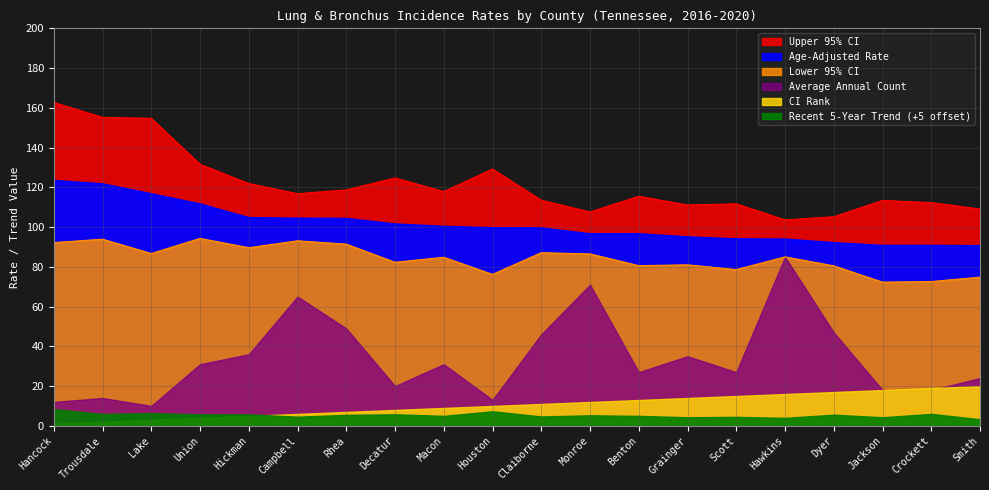

What is the approximate value of Upper 95% CI at Hickman?

121.9